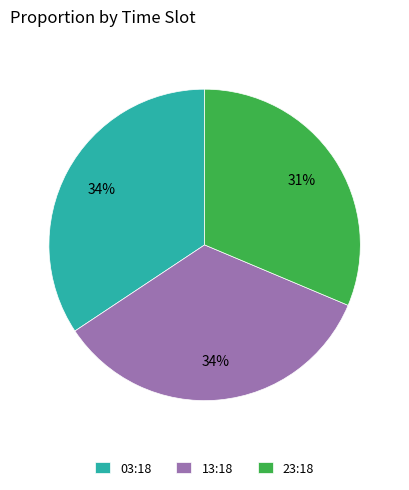

Between 13:18 and 23:18, which is larger?

13:18